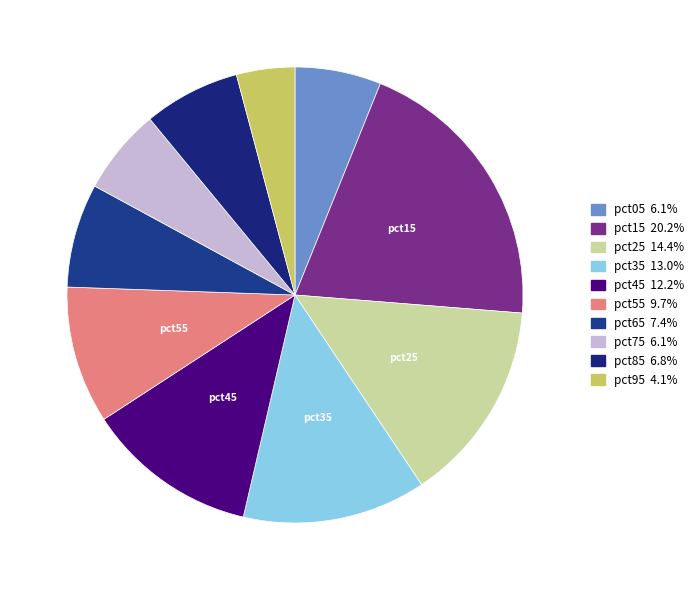

How many segments does this pie chart have?

10